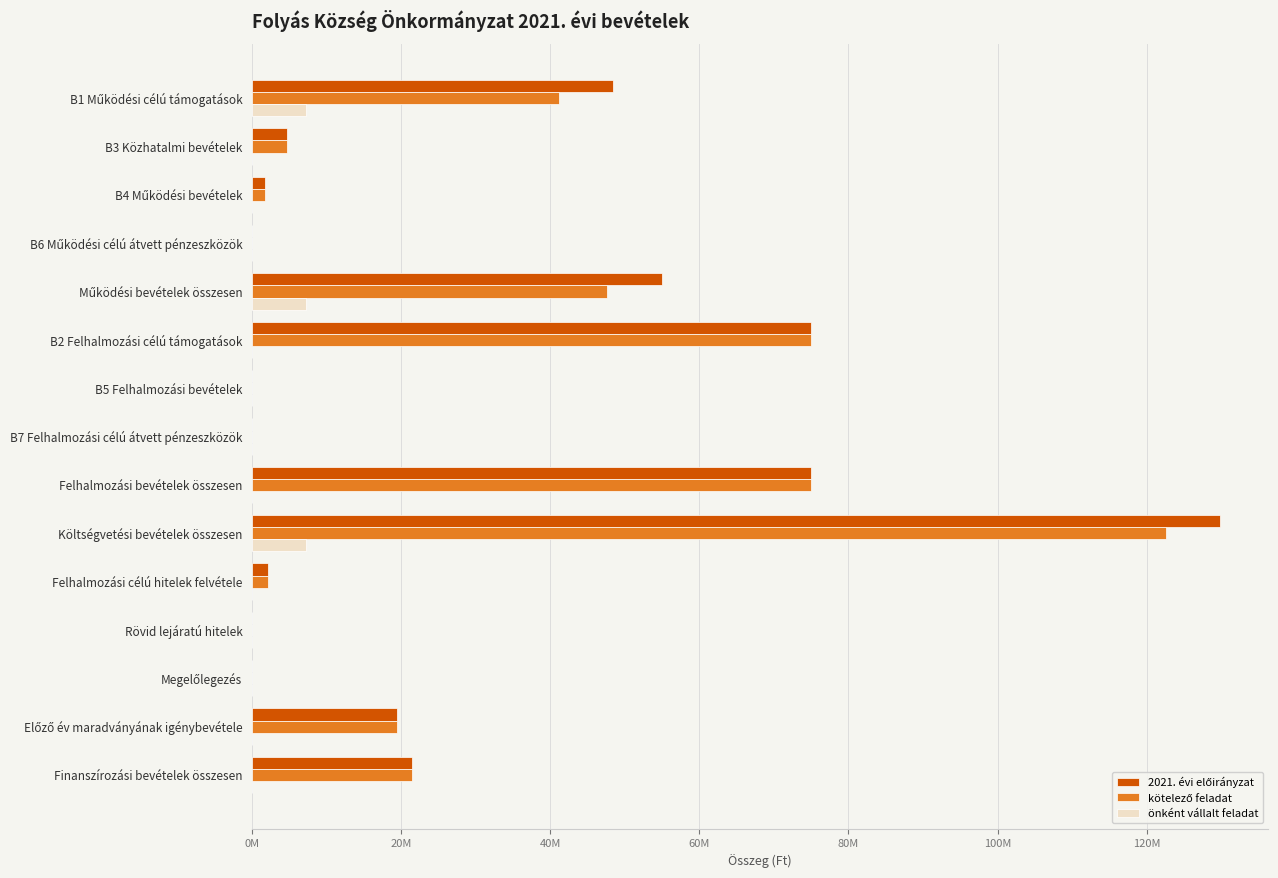

What is the value of the 2021. évi előirányzat bar at the 6th from the left?

74917371